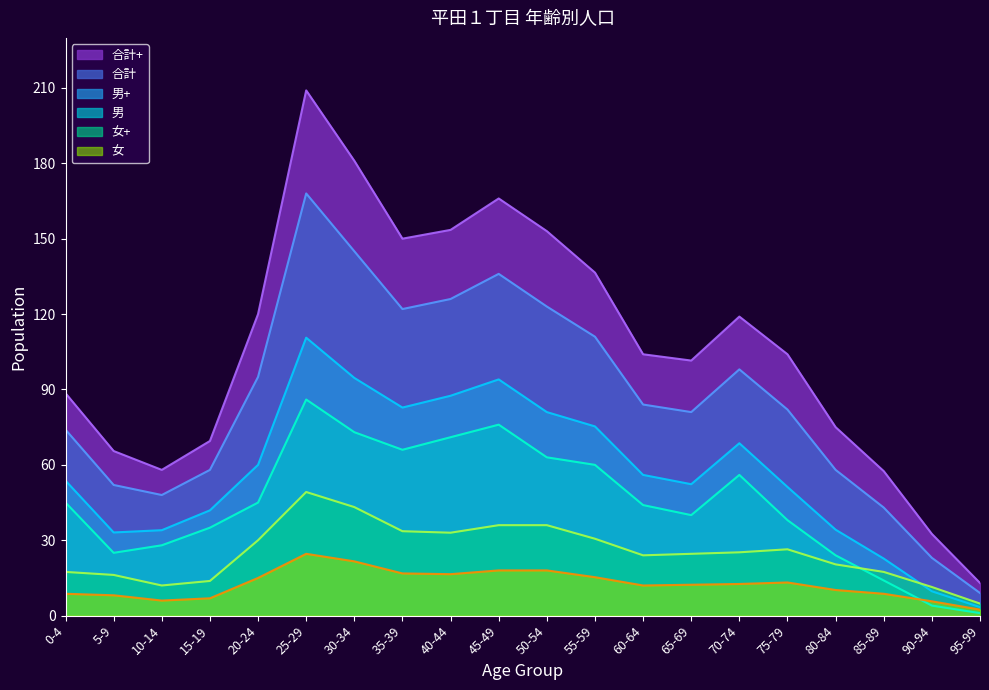

Reading right to left, what are all the values shown in this chart?

Male: 95-99=1.0	90-94=4.0	85-89=14.0	80-84=24.0	75-79=38.0	70-74=56.0	65-69=40.0	60-64=44.0	55-59=60.0	50-54=63.0	45-49=76.0	40-44=71.0	35-39=66.0	30-34=73.0	25-29=86.0	20-24=45.0	15-19=35.0	10-14=28.0	5-9=25.0	0-4=45.0
Female: 95-99=4.8	90-94=11.4	85-89=17.4	80-84=20.4	75-79=26.4	70-74=25.2	65-69=24.6	60-64=24.0	55-59=30.6	50-54=36.0	45-49=36.0	40-44=33.0	35-39=33.6	30-34=43.2	25-29=49.2	20-24=30.0	15-19=13.8	10-14=12.0	5-9=16.2	0-4=17.4
Total: 95-99=9.0	90-94=23.0	85-89=43.0	80-84=58.0	75-79=82.0	70-74=98.0	65-69=81.0	60-64=84.0	55-59=111.0	50-54=123.0	45-49=136.0	40-44=126.0	35-39=122.0	30-34=145.0	25-29=168.0	20-24=95.0	15-19=58.0	10-14=48.0	5-9=52.0	0-4=74.0